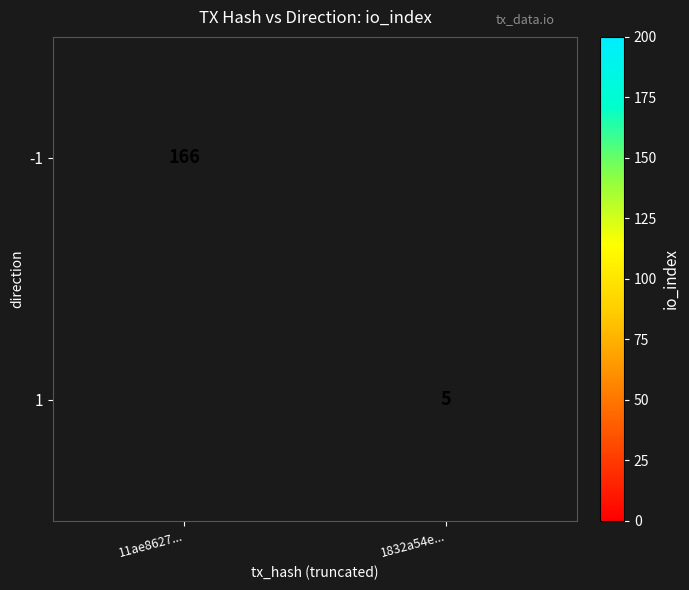

Is the value of -1 at 11ae8627... greater than the value of 1 at 1832a54e...?

Yes